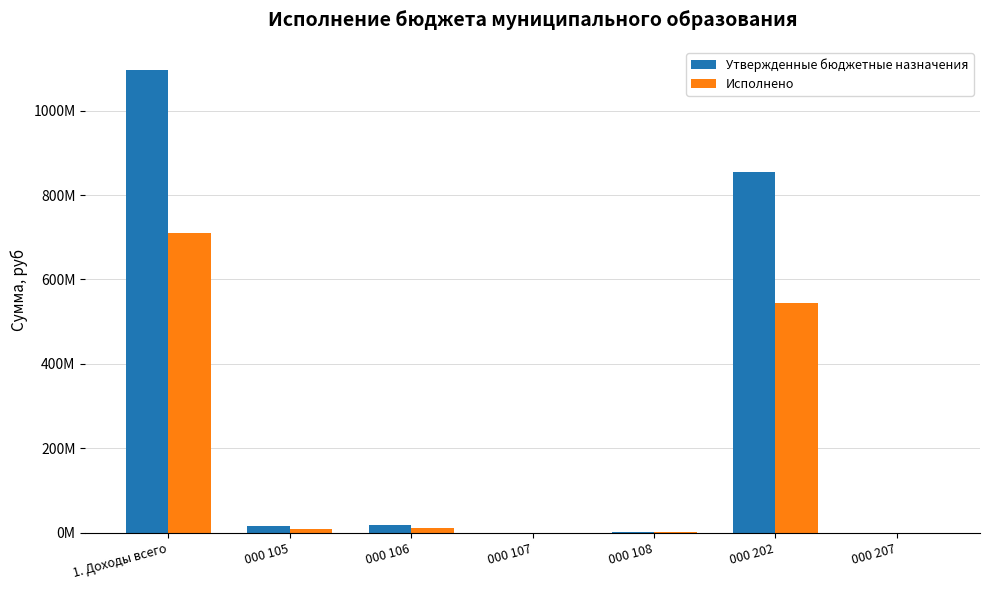

What are all the series names shown in the legend?

Утвержденные бюджетные назначения, Исполнено